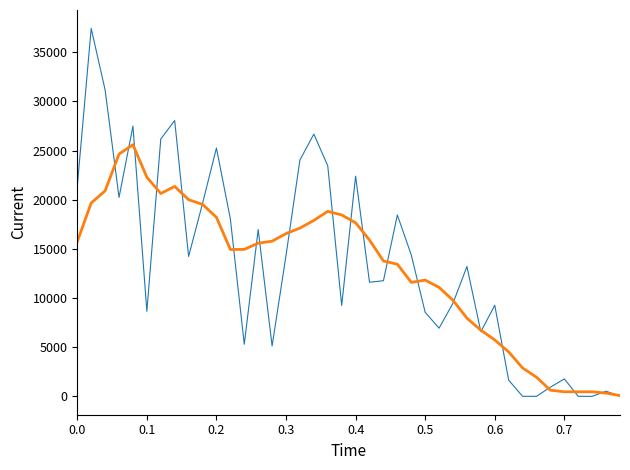

What is the maximum value shown in the chart?

37419.0